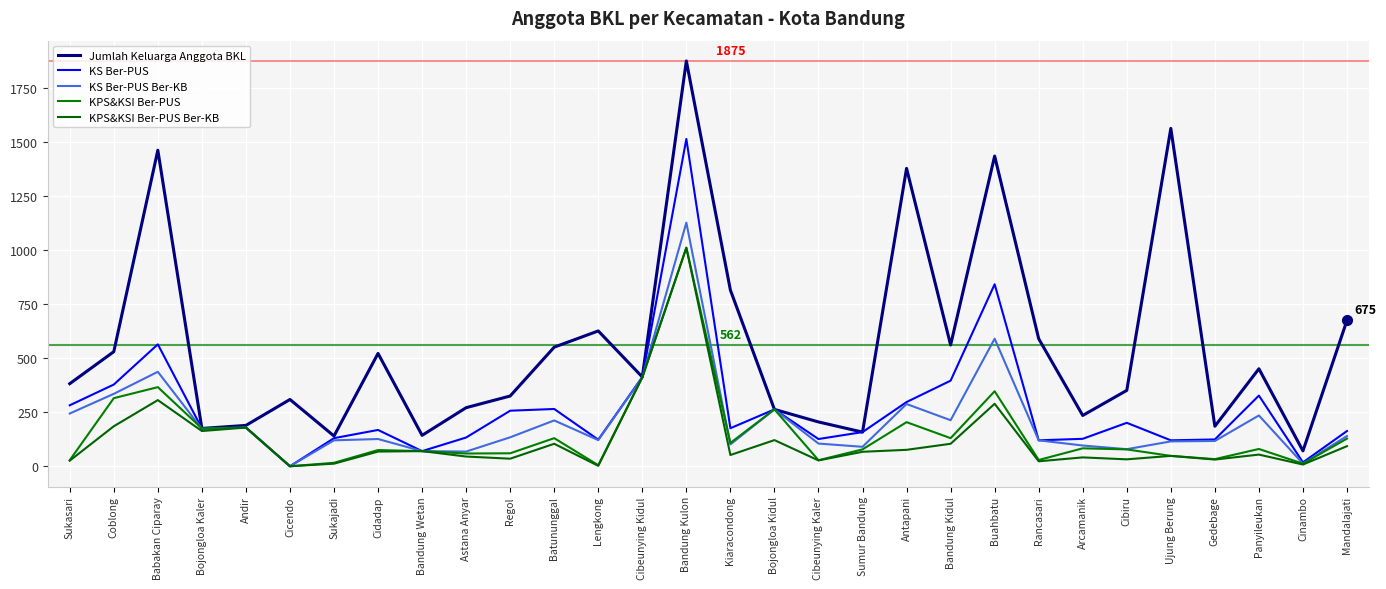

How many lines are shown in the chart?

5